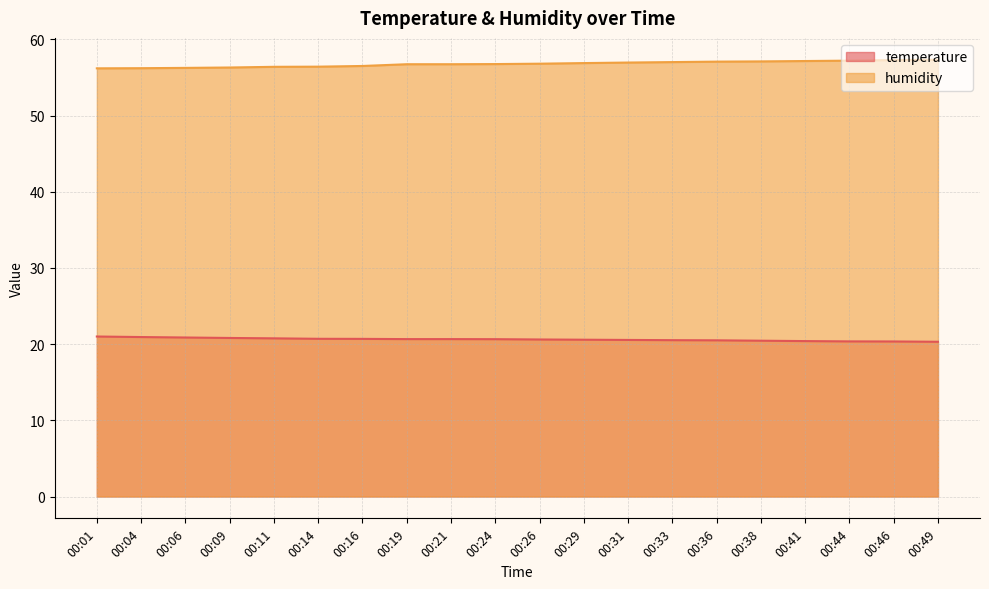

Where is humidity nearest to the value 56?

00:01